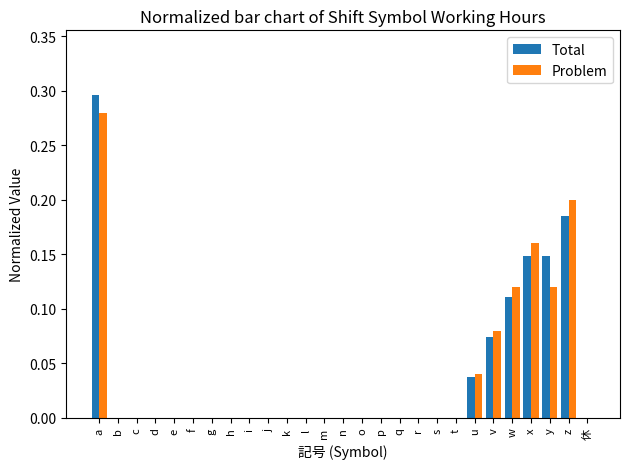

At which category is the sum across all series the highest?

a